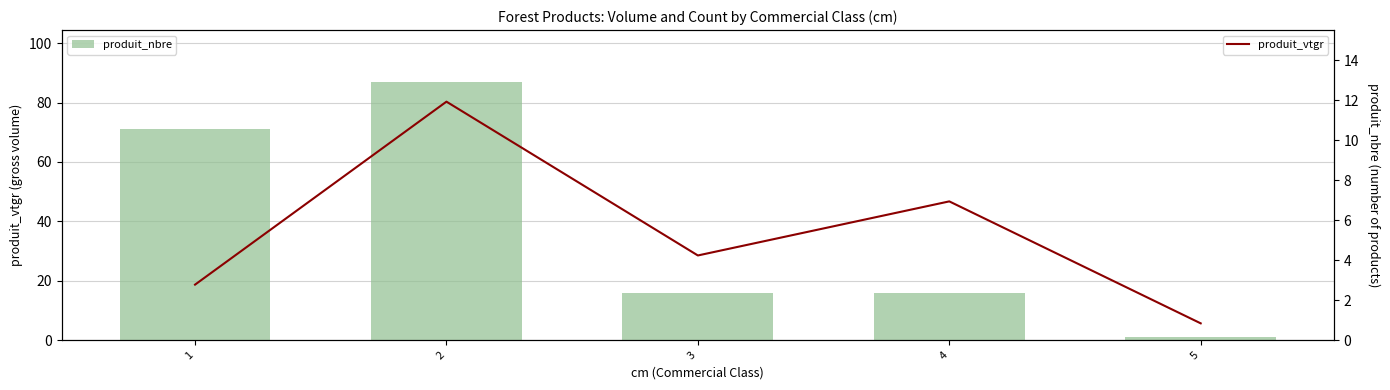

List the labels in order of produit_nbre value, largest first.

2, 1, 3, 4, 5